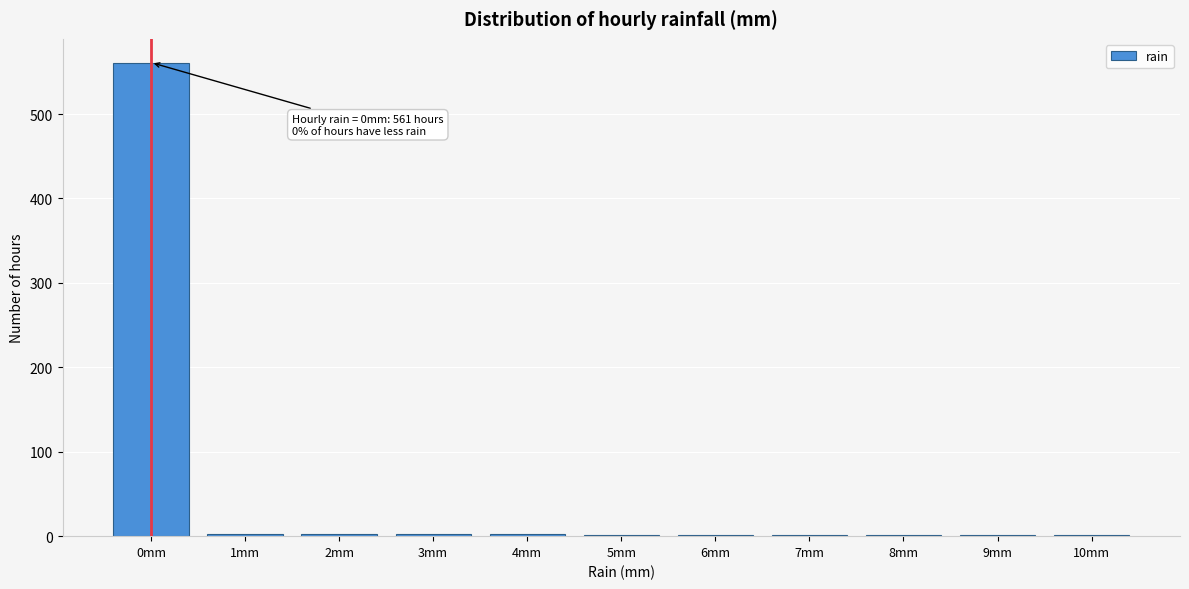

Which category has the highest value across all series?

0mm